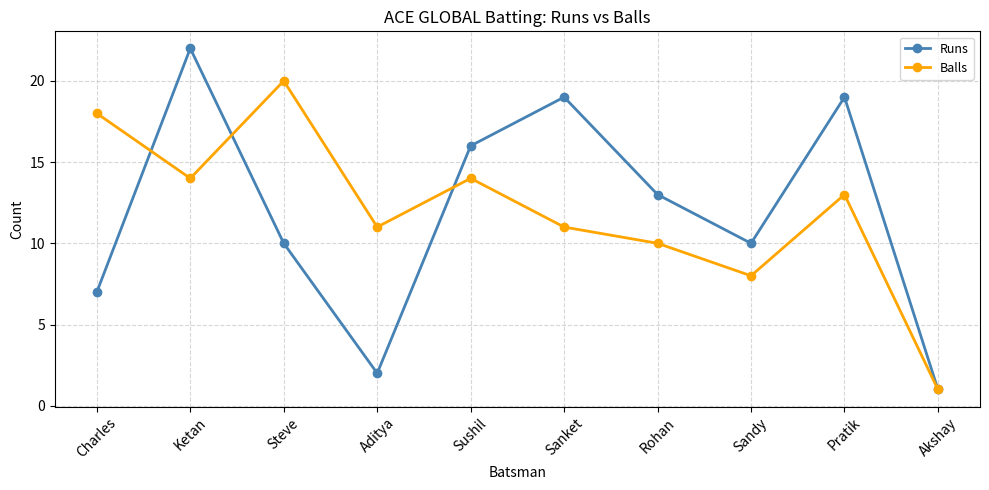

True or false: Runs has more than 1 interior local peaks.

True